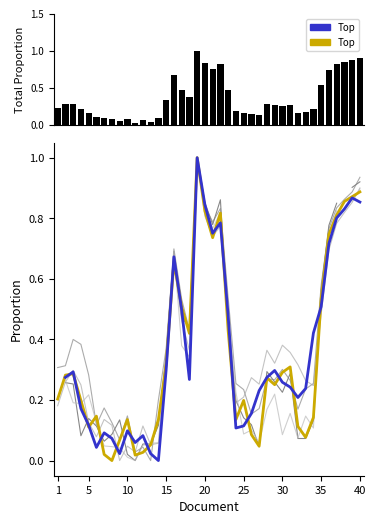

Reading right to left, list all the values displayed in this chart.

0.791: 0.9	0.9	0.9	0.8	0.7	0.5	0.1	0.1	0.1	0.3	0.3	0.3	0.3	0.0	0.1	0.2	0.1	0.4	0.8	0.7	0.8	1.0	0.4	0.5	0.7	0.3	0.1	0.1	0.0	0.0	0.1	0.1	0.0	0.0	0.1	0.1	0.2	0.3	0.3	0.2
0.597: 0.9	0.9	0.9	0.8	0.8	0.6	0.3	0.2	0.2	0.3	0.3	0.3	0.3	0.2	0.2	0.2	0.3	0.5	0.8	0.8	0.8	1.0	0.4	0.5	0.7	0.4	0.2	0.0	0.0	0.0	0.1	0.1	0.1	0.2	0.1	0.3	0.4	0.4	0.3	0.3
0.403: 0.9	0.9	0.8	0.8	0.7	0.5	0.2	0.3	0.3	0.4	0.4	0.3	0.4	0.3	0.3	0.2	0.2	0.5	0.8	0.7	0.8	1.0	0.4	0.5	0.7	0.3	0.1	0.1	0.1	0.0	0.0	0.0	0.1	0.1	0.1	0.1	0.2	0.3	0.3	0.2